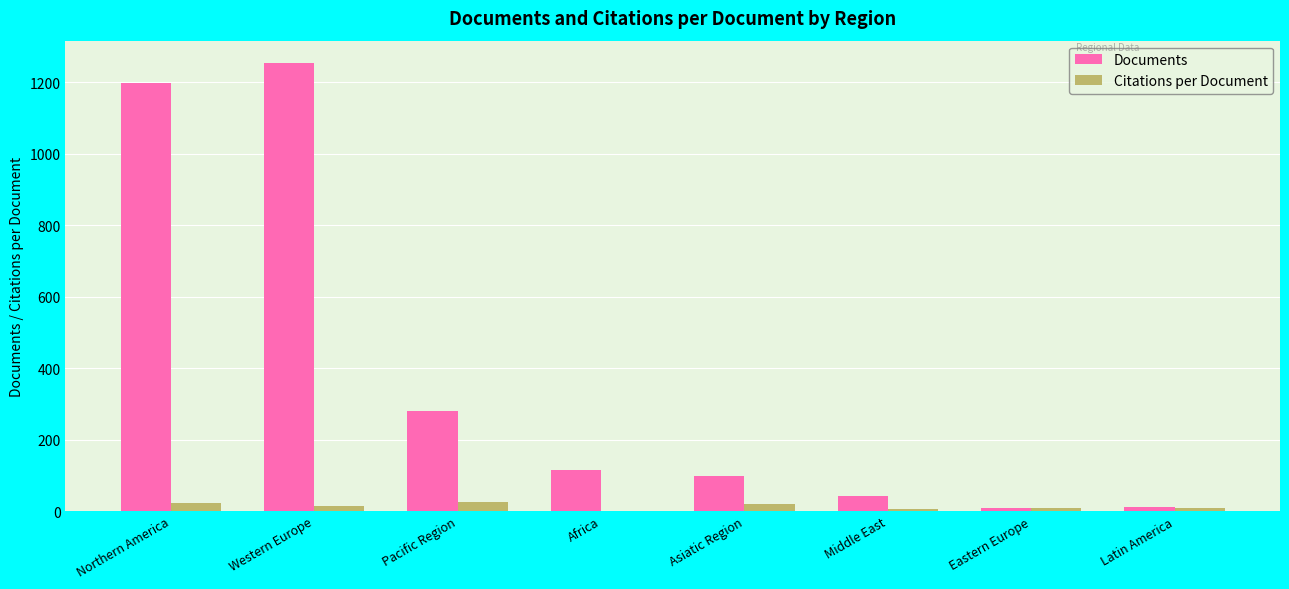

What is the difference between the Documents values at Middle East and Asiatic Region?

55.0